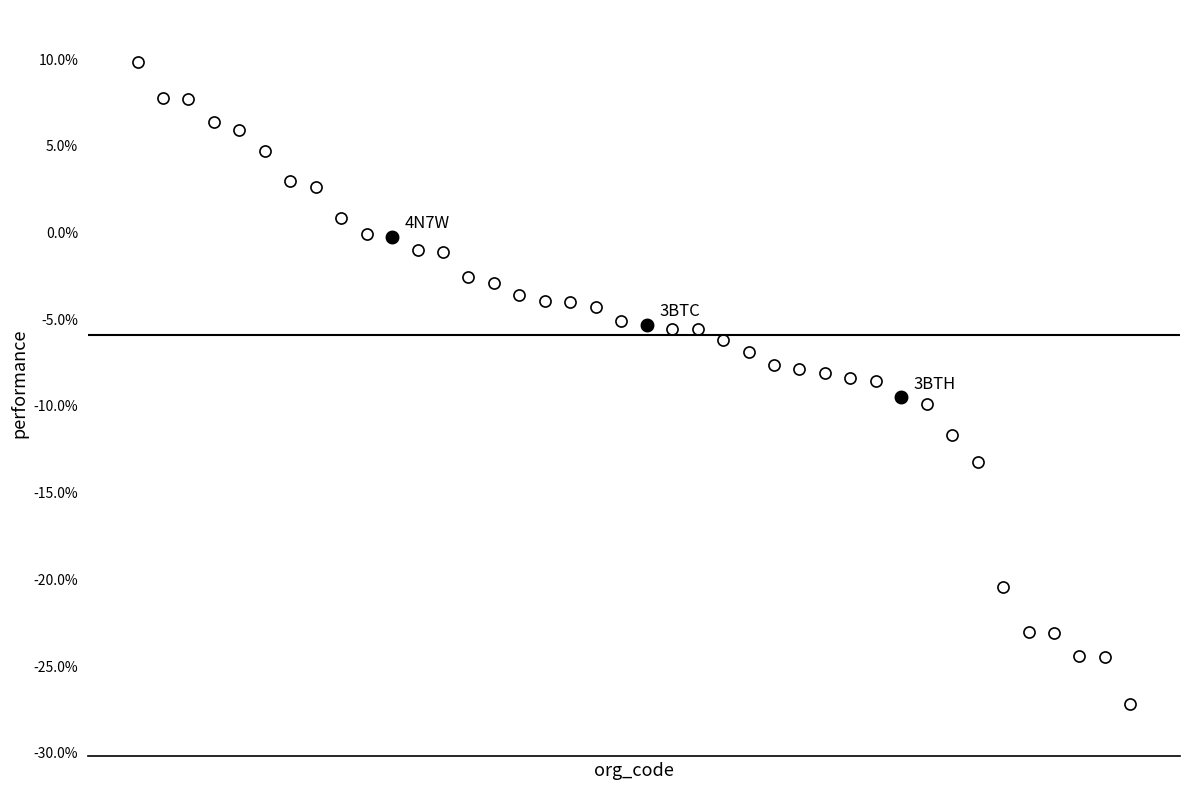

What is the average value?

-5.9